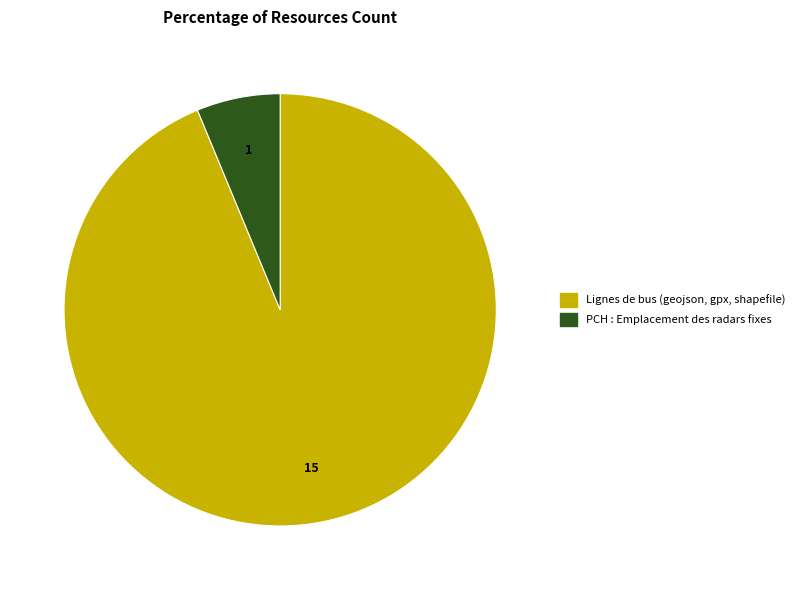

Between Lignes de bus (geojson, gpx, shapefile) and PCH : Emplacement des radars fixes, which is larger?

Lignes de bus (geojson, gpx, shapefile)